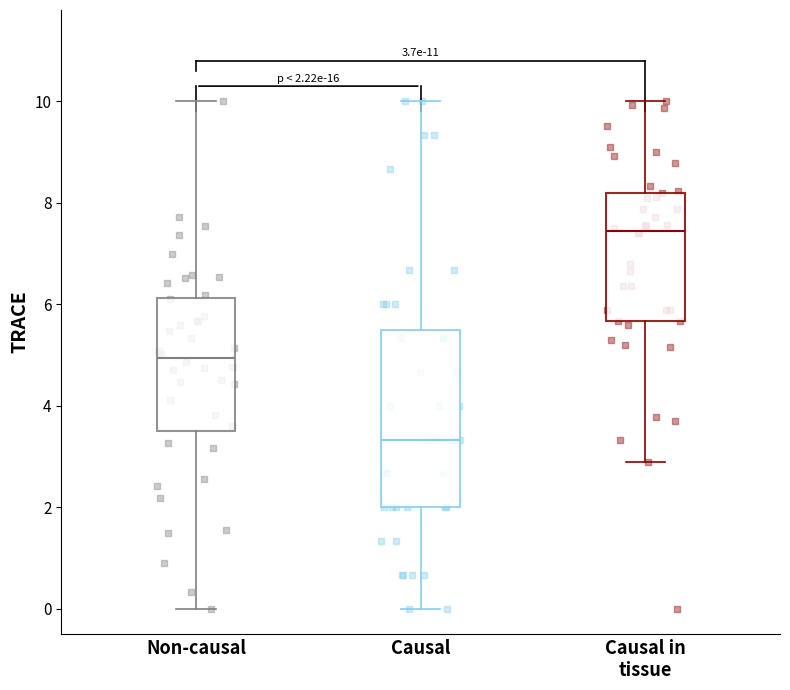

Comparing the boxes themselves (not the whiskers), which one is the tallest?

Causal